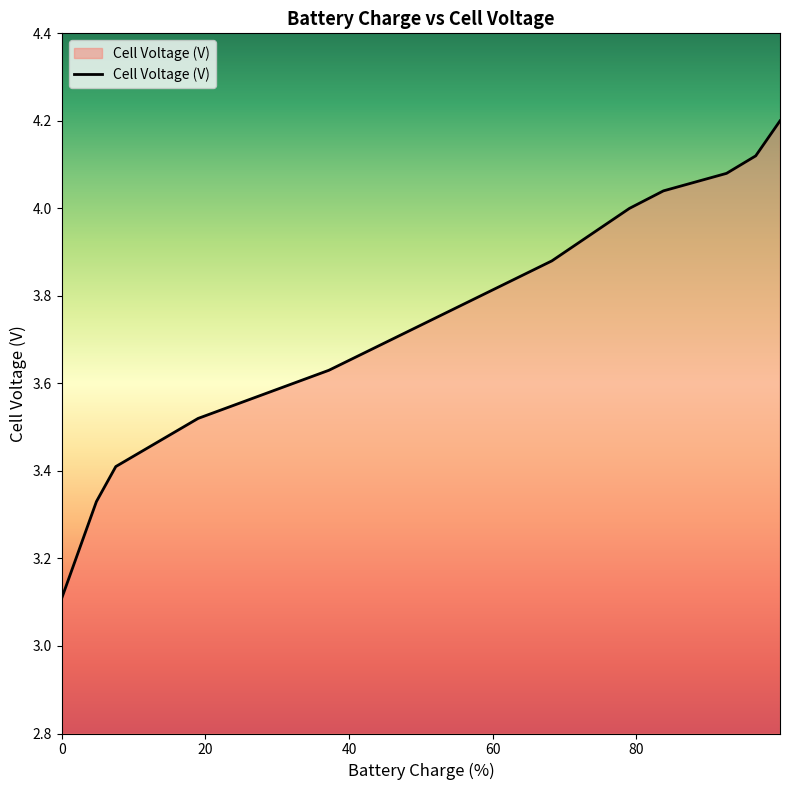

What is the greatest value displayed?

4.2